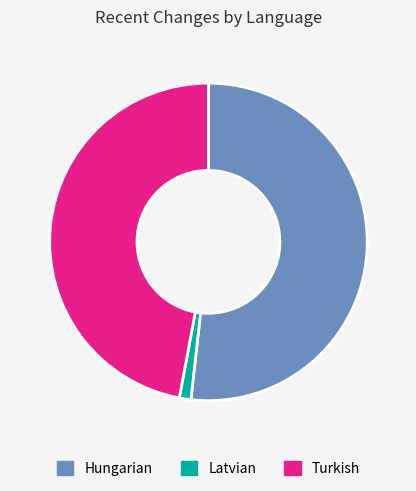

Count the number of slices in the pie.

3